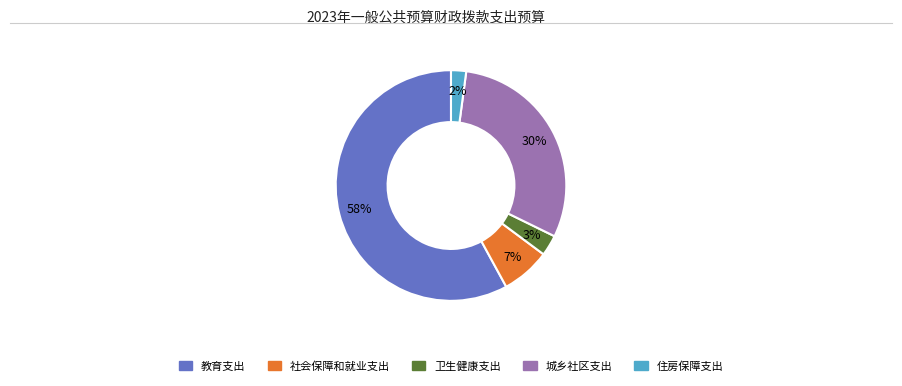

Count the number of slices in the pie.

5